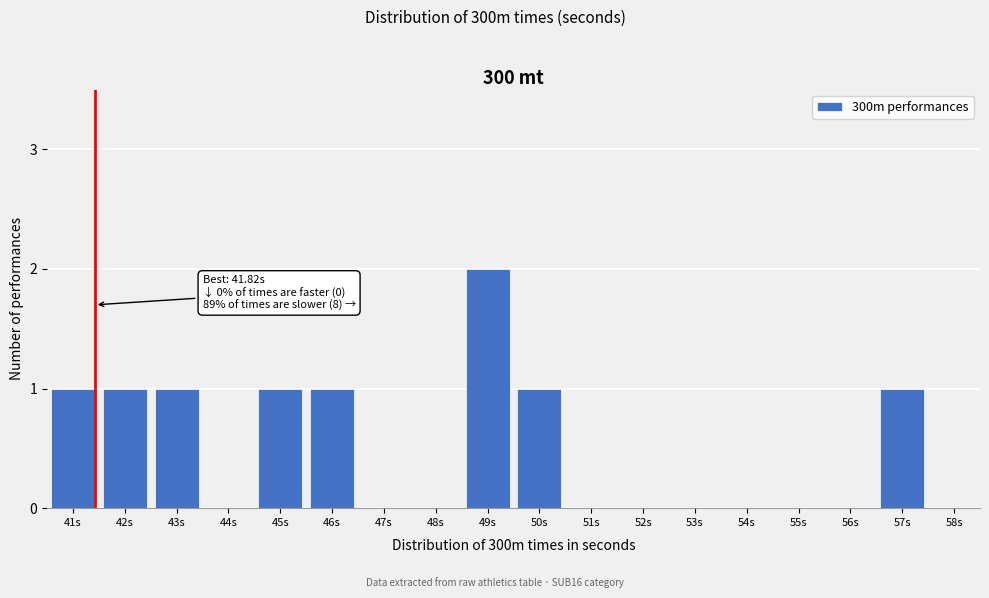

Reading left to right, transcribe all the data shown in this chart.

41s=1	42s=1	43s=1	44s=0	45s=1	46s=1	47s=0	48s=0	49s=2	50s=1	51s=0	52s=0	53s=0	54s=0	55s=0	56s=0	57s=1	58s=0